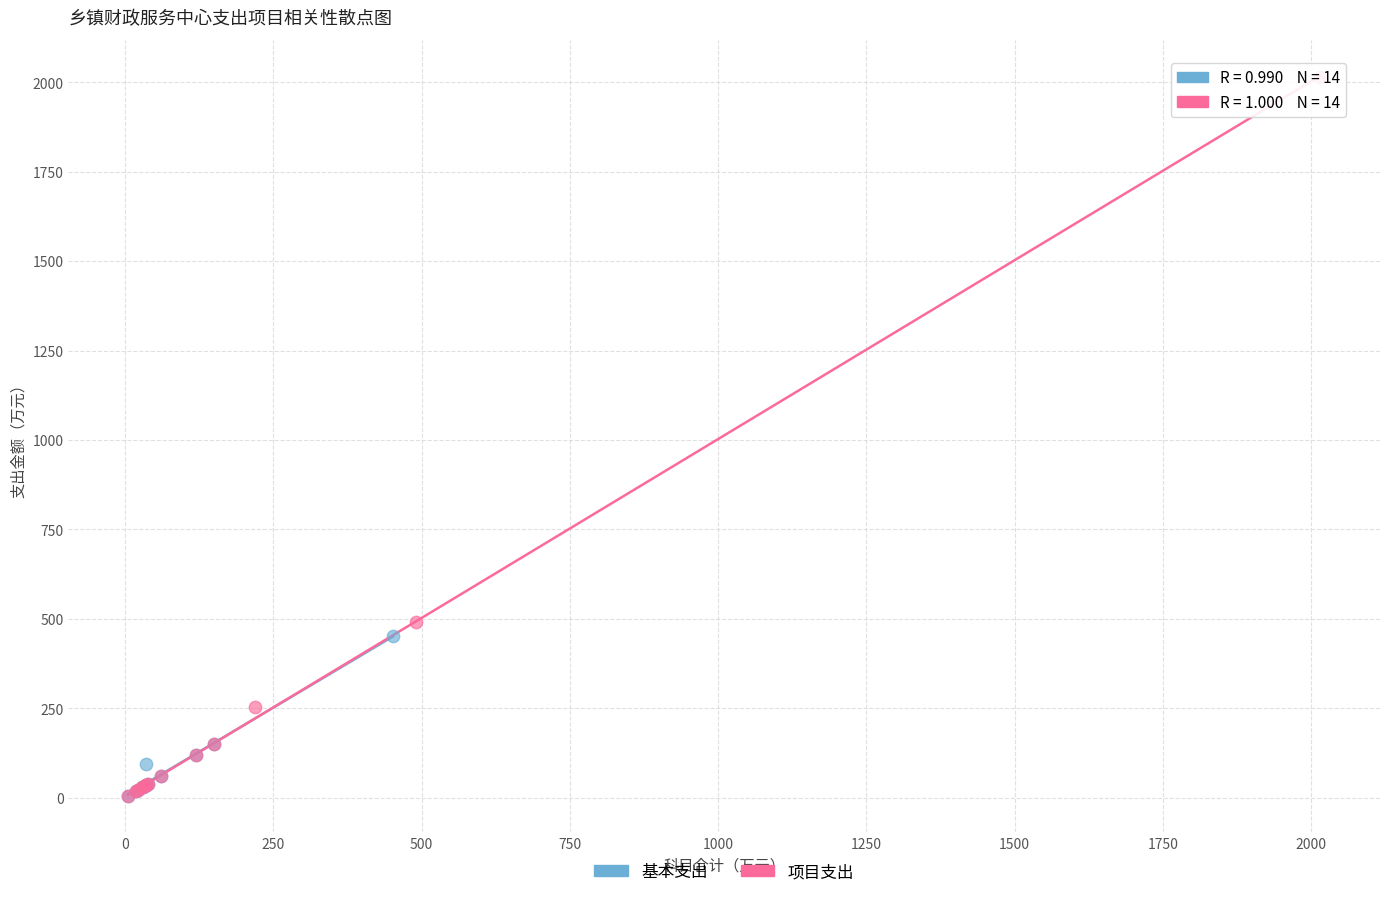

Which series reaches the maximum Y coordinate?

项目支出